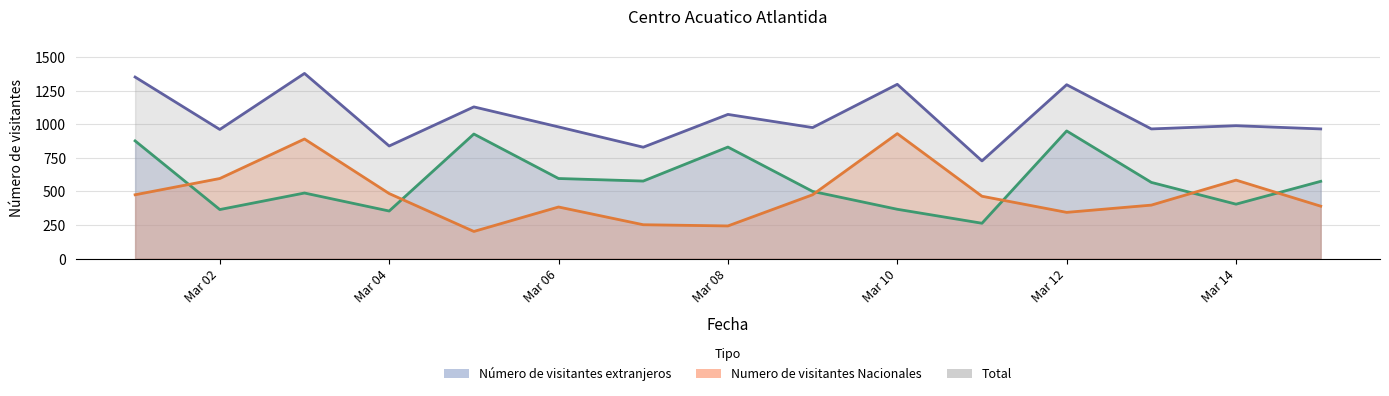

How many lines are shown in the chart?

3